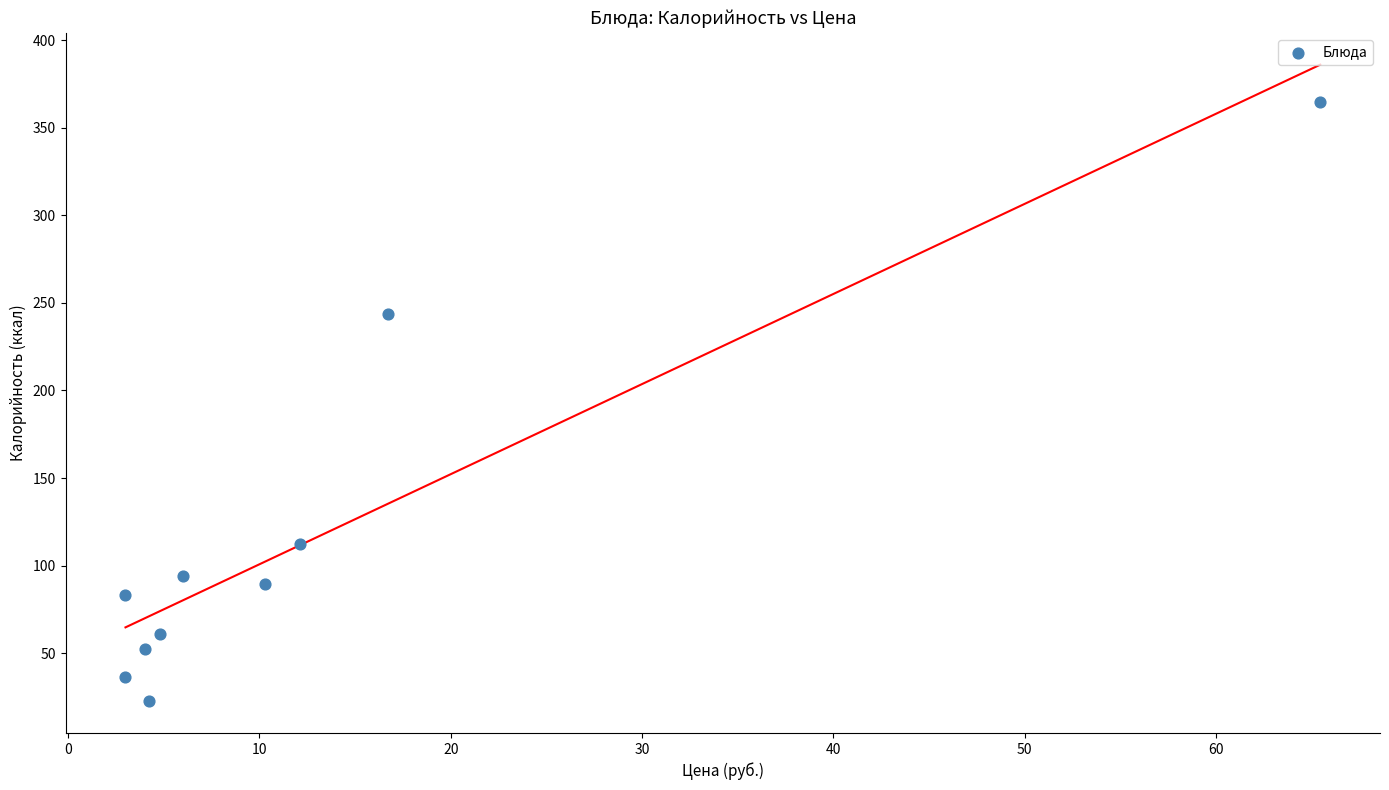

What is the average X value?

13.0